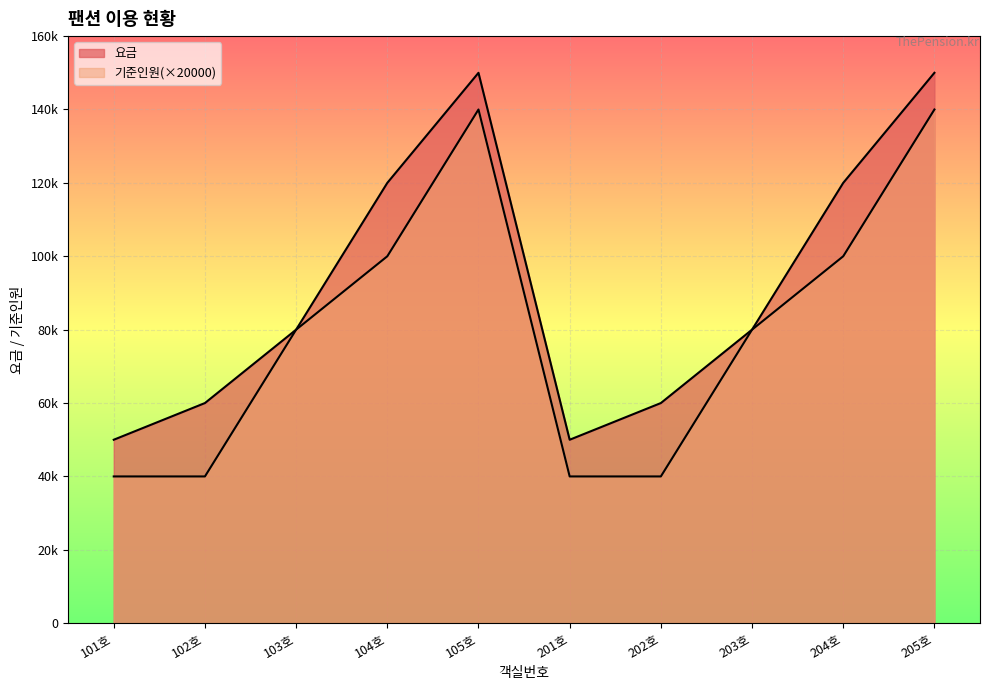

How many lines are shown in the chart?

2